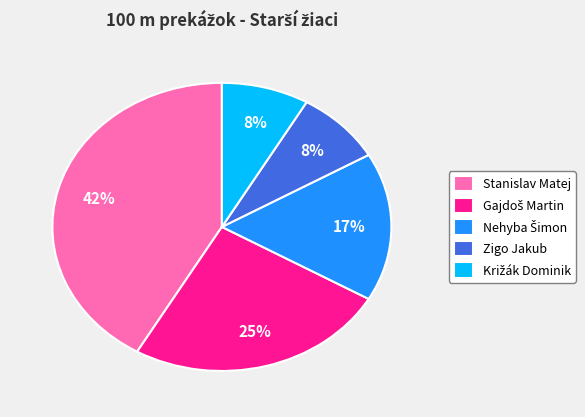

To the nearest percent, what percentage of the pie is Stanislav Matej?

42%